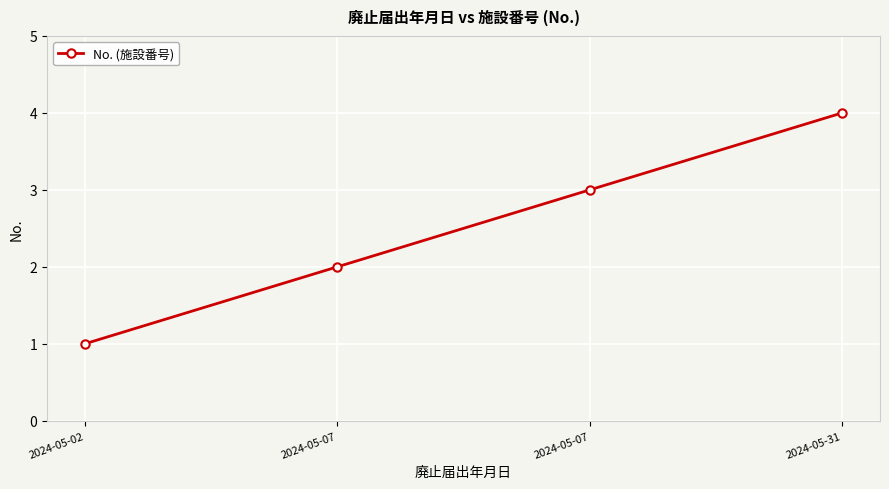

How many data points are less than 3?

2